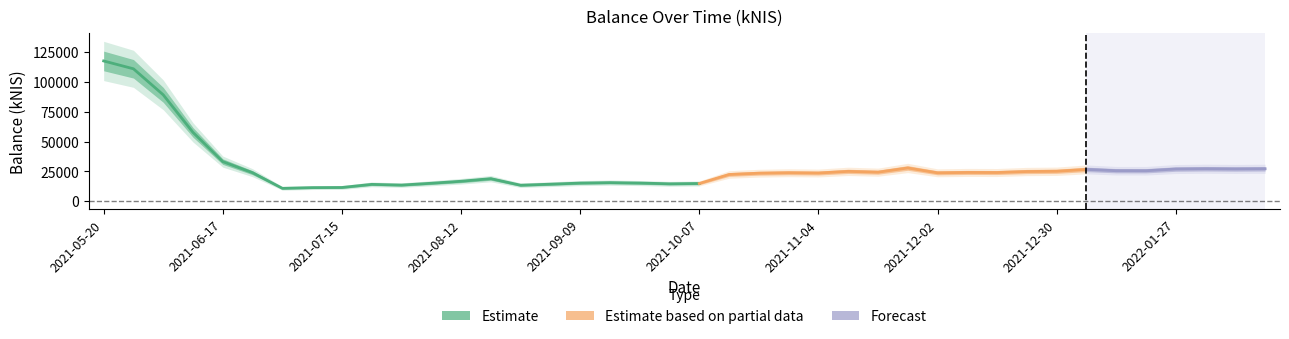

List the labels in order of value, smallest first.

2021-07-01, 2021-07-08, 2021-07-15, 2021-08-26, 2021-07-29, 2021-07-22, 2021-09-02, 2021-09-30, 2021-10-07, 2021-08-05, 2021-09-09, 2021-09-23, 2021-09-14, 2021-08-12, 2021-08-19, 2021-10-14, 2021-10-21, 2021-11-04, 2021-12-02, 2021-10-28, 2021-06-24, 2021-12-16, 2021-12-09, 2021-11-18, 2021-12-23, 2021-11-11, 2021-12-30, 2022-01-20, 2022-01-13, 2022-01-06, 2022-01-27, 2022-02-10, 2022-02-17, 2022-02-03, 2021-11-25, 2021-06-17, 2021-06-10, 2021-06-03, 2021-05-27, 2021-05-20